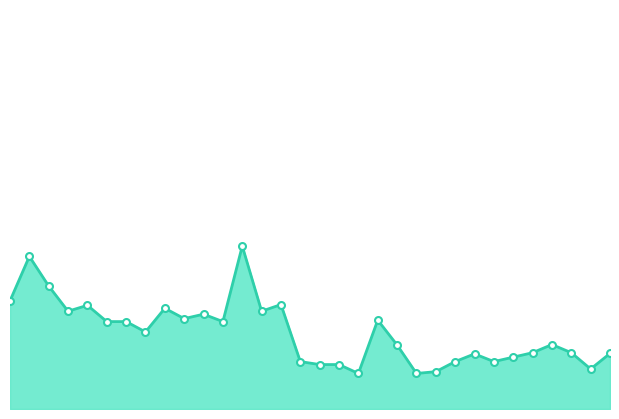

Reading left to right, what are all the values shown in this chart?

1.2	1.7	1.4	1.1	1.2	1.0	1.0	0.9	1.1	1.0	1.1	1.0	1.8	1.1	1.2	0.5	0.5	0.5	0.4	1.0	0.7	0.4	0.4	0.5	0.6	0.5	0.6	0.6	0.7	0.6	0.5	0.6